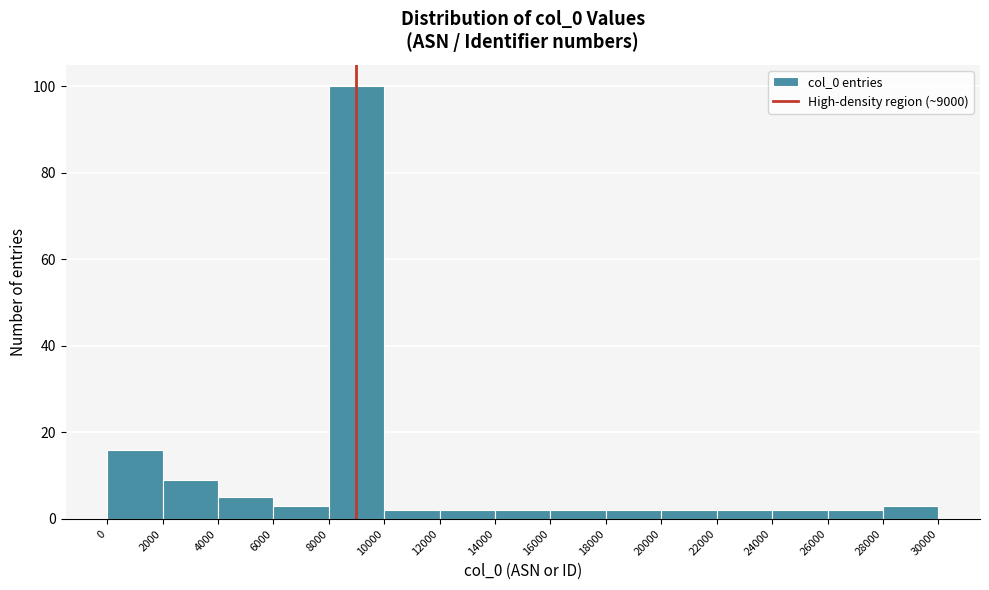

What is the height of the bar covering 28000 to 30000 on the x-axis? The values are not printed on the chart, so give them approximately, as read against the axis.

4